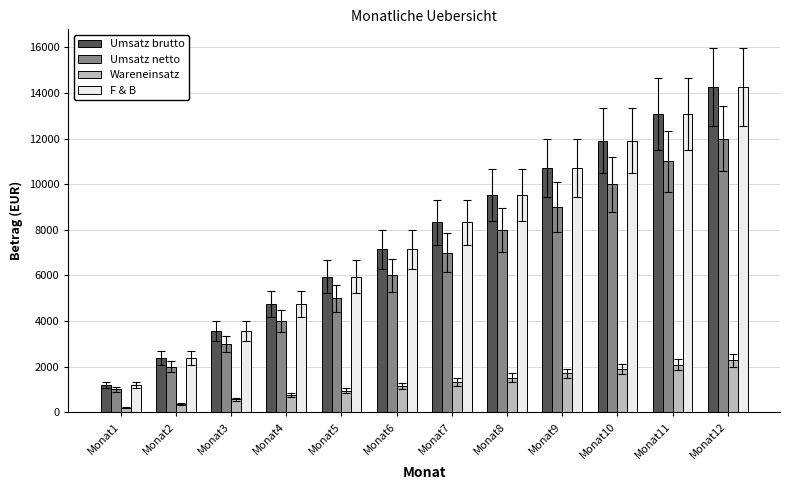

What is the difference between the maximum and minimum values in the F & B series?

13090